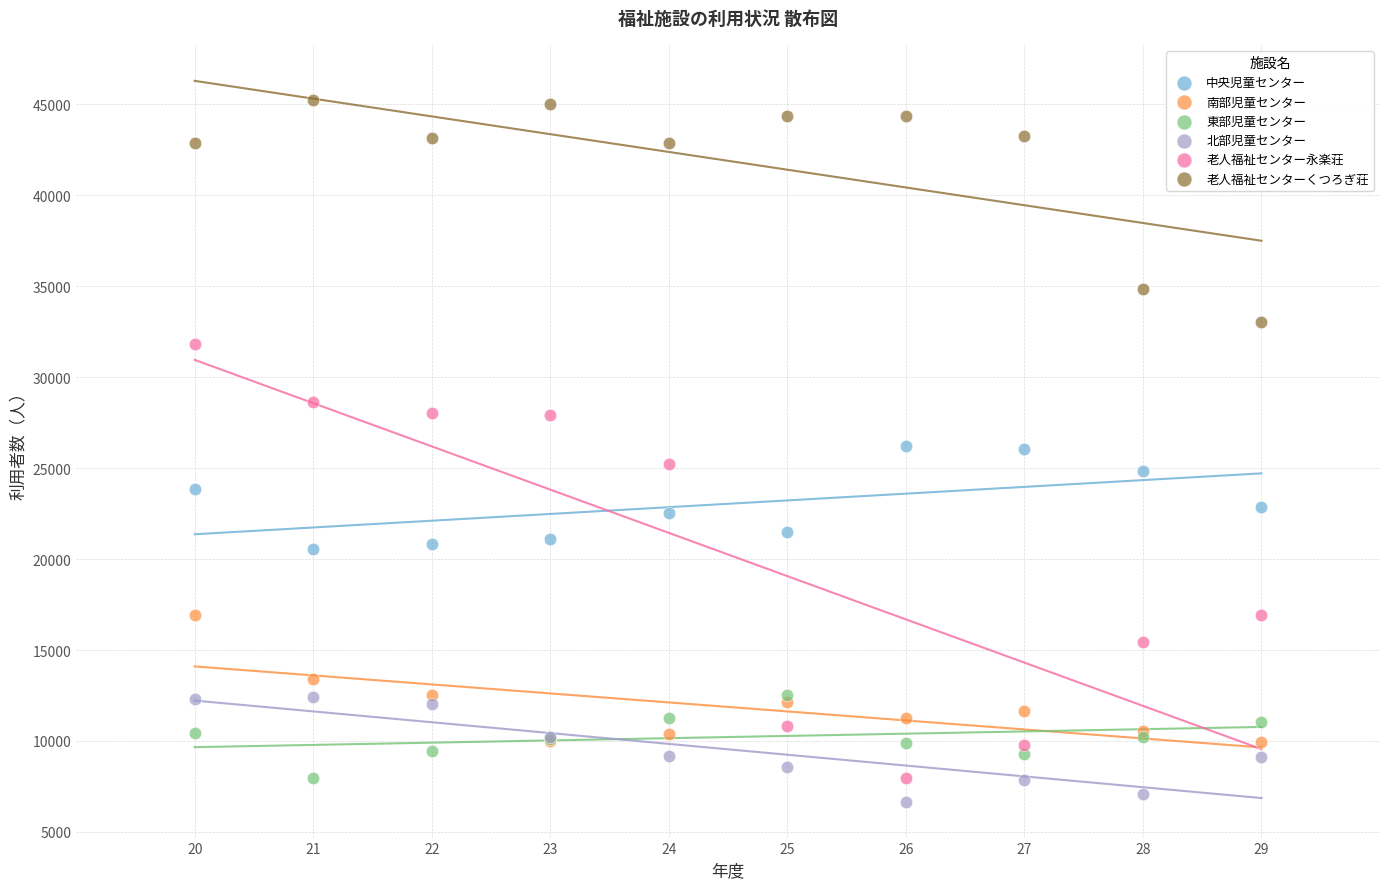

Which series reaches the maximum Y coordinate?

老人福祉センターくつろぎ荘